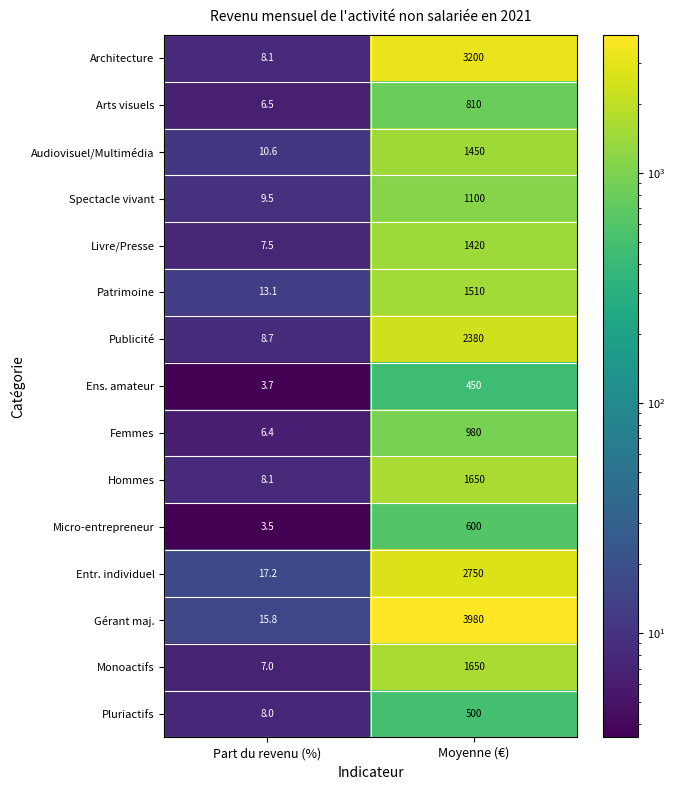

What is the spread (max minus min) of values at Moyenne (€)?

3530.0